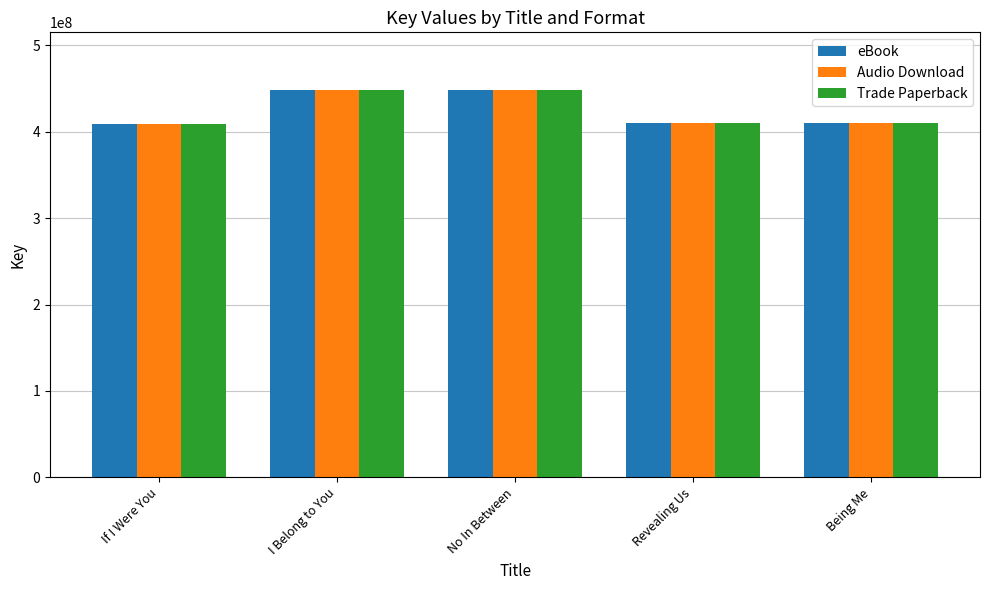

What is the label of the 2nd bar from the right?

Revealing Us